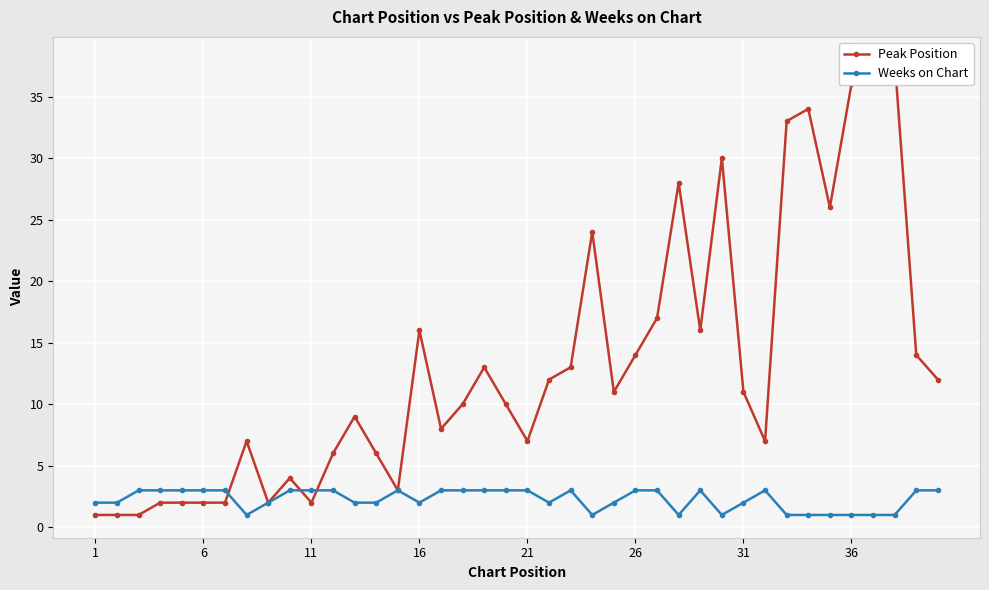

The value of Weeks on Chart at 6 is 3. True or false?

True